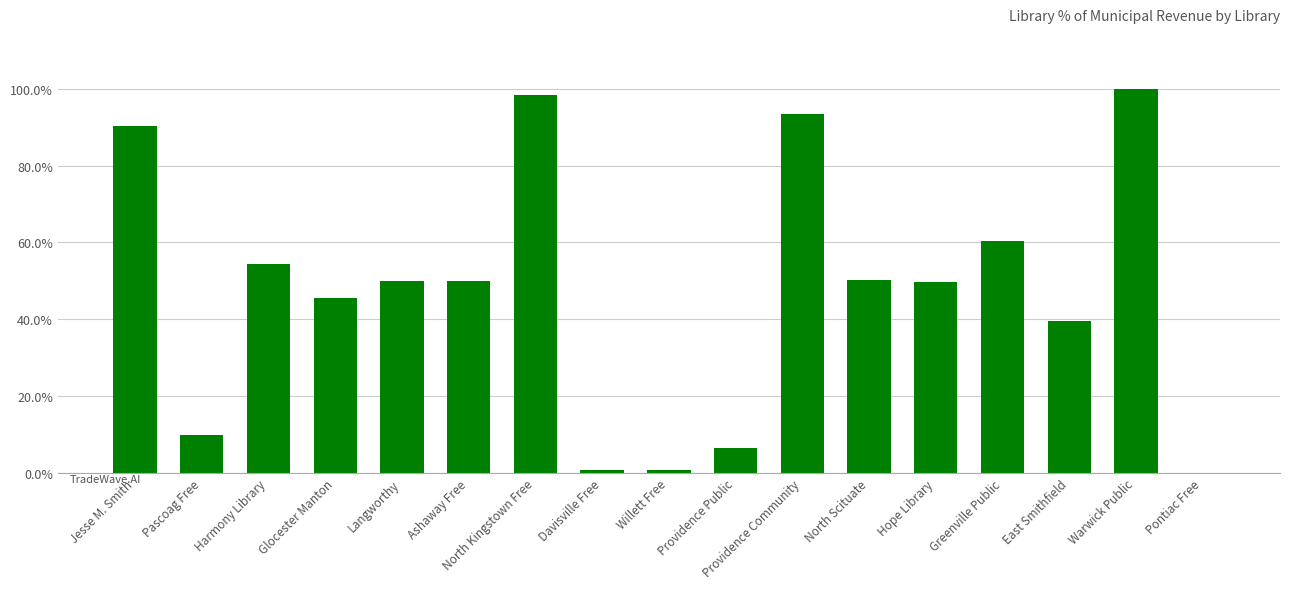

What is the sum of all values?

8.0